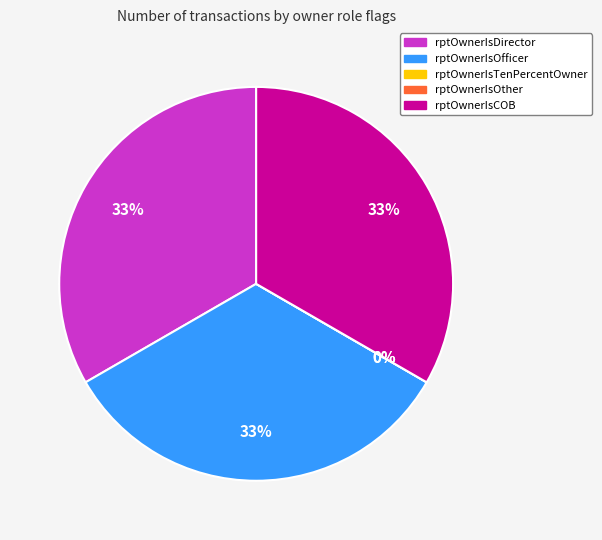

What is the change in value from rptOwnerIsOfficer to rptOwnerIsOther?

-2